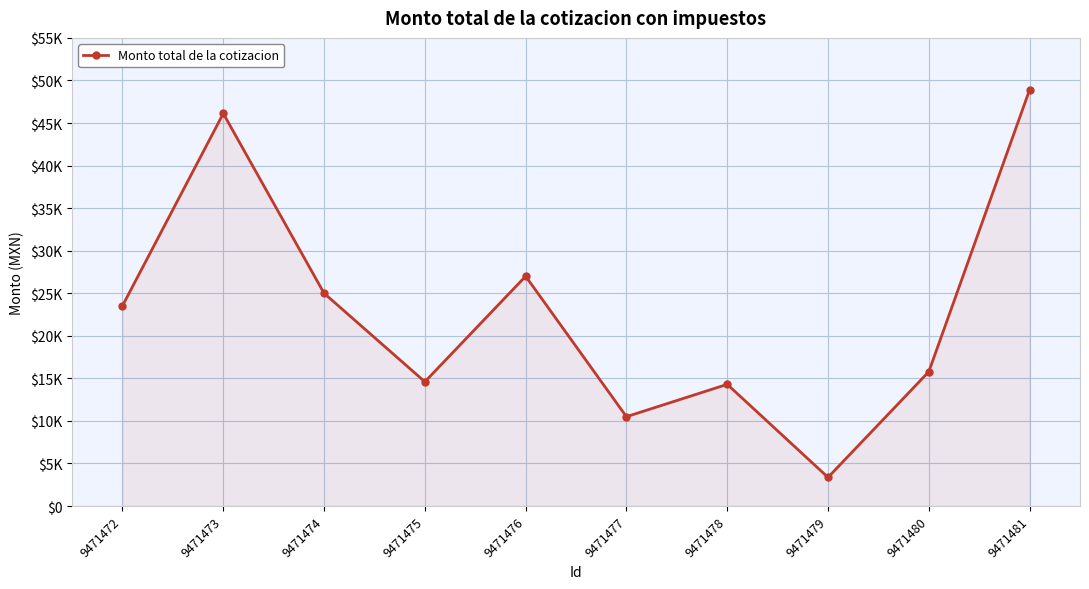

What is the smallest value displayed?

3370.9